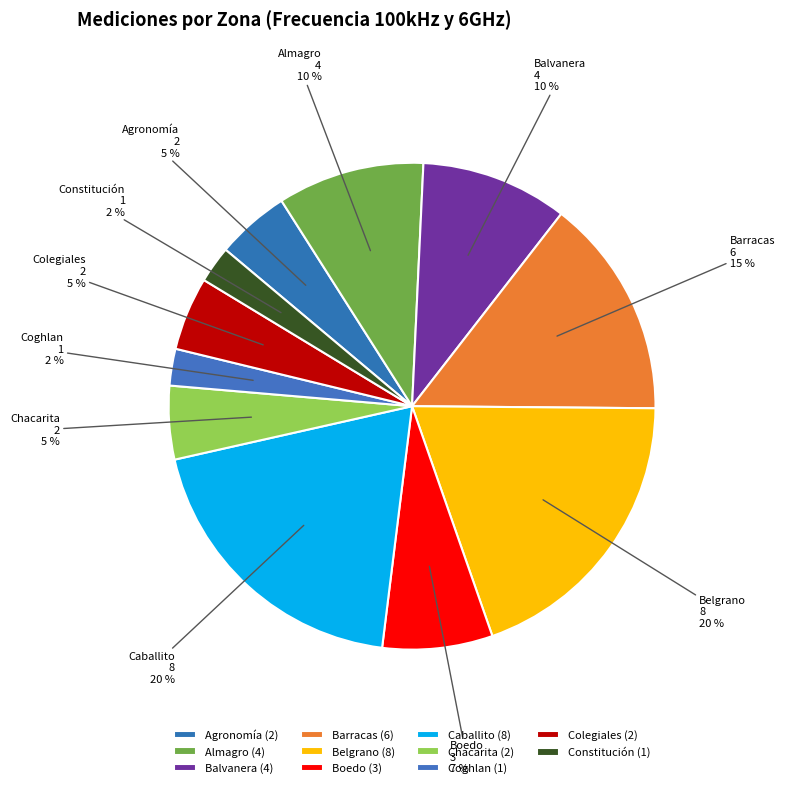

Which has a higher value, Constitución or Agronomía?

Agronomía